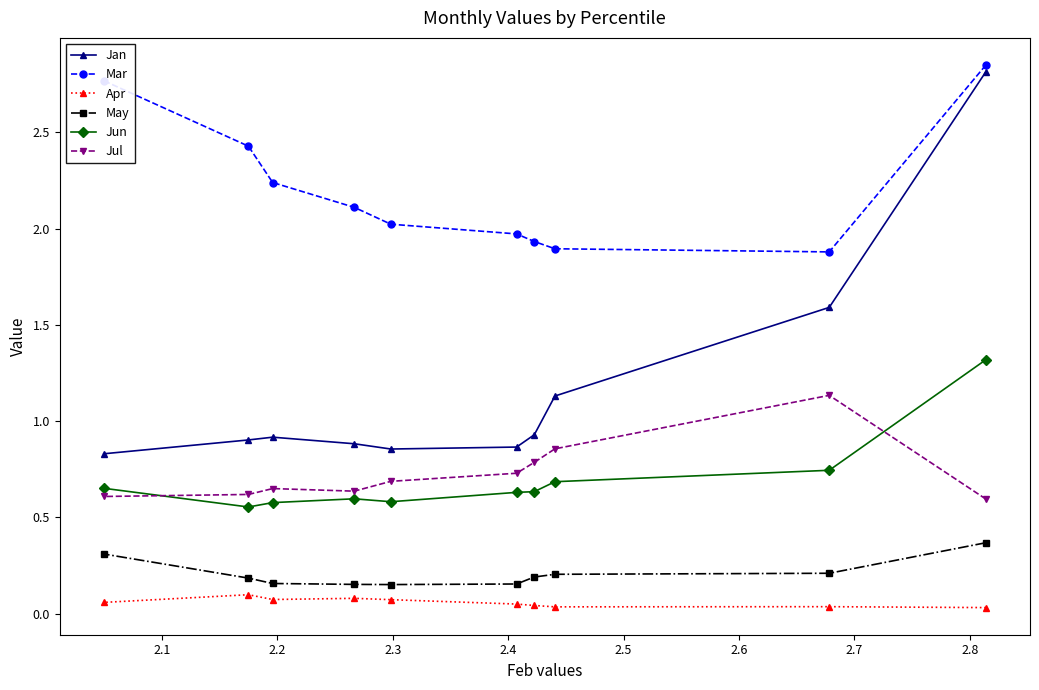

What are all the series names shown in the legend?

Jan, Mar, Apr, May, Jun, Jul